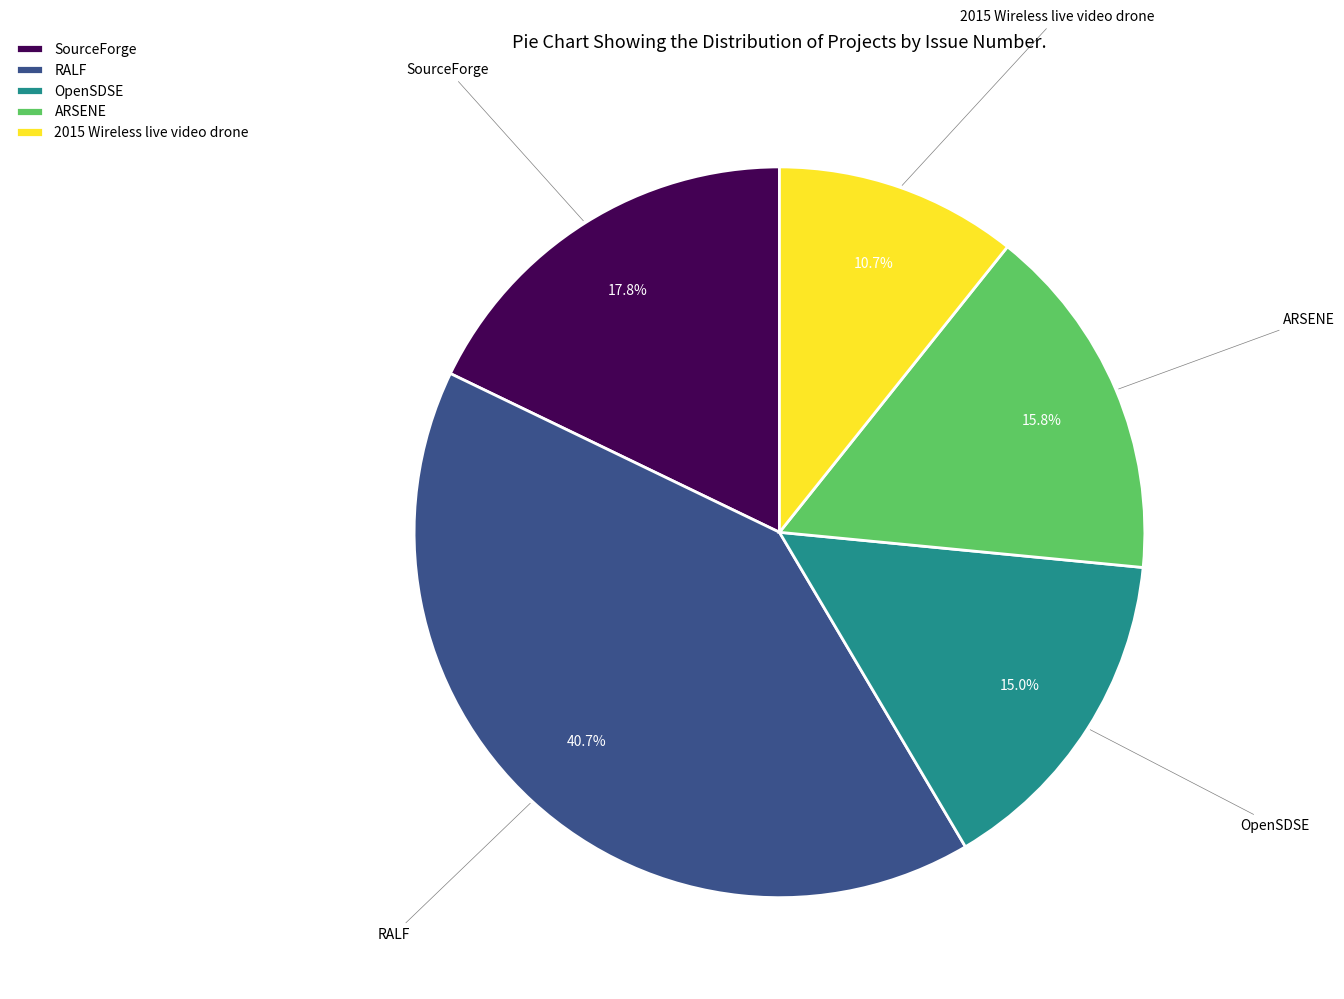

How many slices are in this pie chart?

5